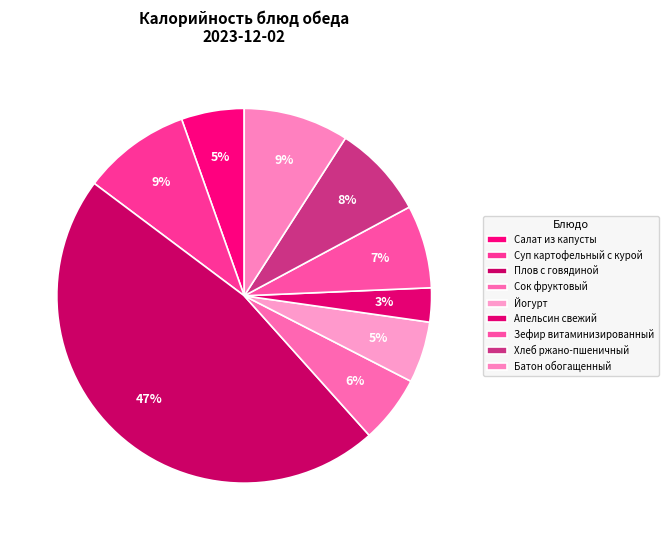

Does any single category account for the majority?

No